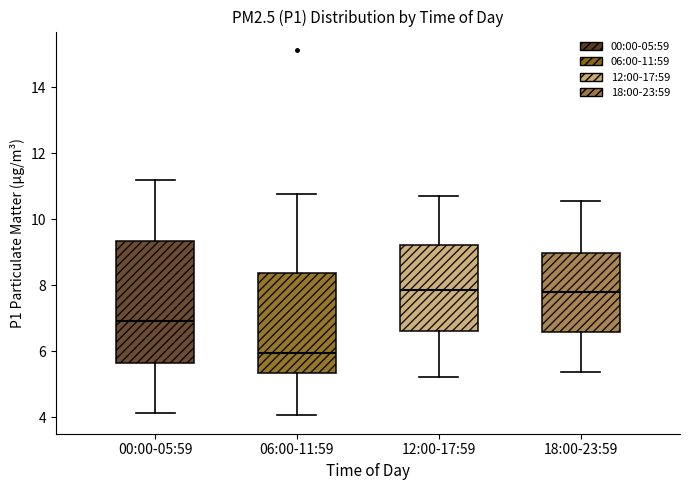

Reading left to right, read every box against the y-axis: the position of its median line, the range the box covers, and the ends of its whiskers. The values are not printed on the chart, so give them approximately, as read against the axis.

00:00-05:59: median 7.0, box 5.6 to 9.4, whiskers 4.2 to 11.2
06:00-11:59: median 6.0, box 5.4 to 8.4, whiskers 4.0 to 10.8
12:00-17:59: median 7.8, box 6.6 to 9.2, whiskers 5.2 to 10.8
18:00-23:59: median 7.8, box 6.6 to 9.0, whiskers 5.4 to 10.6